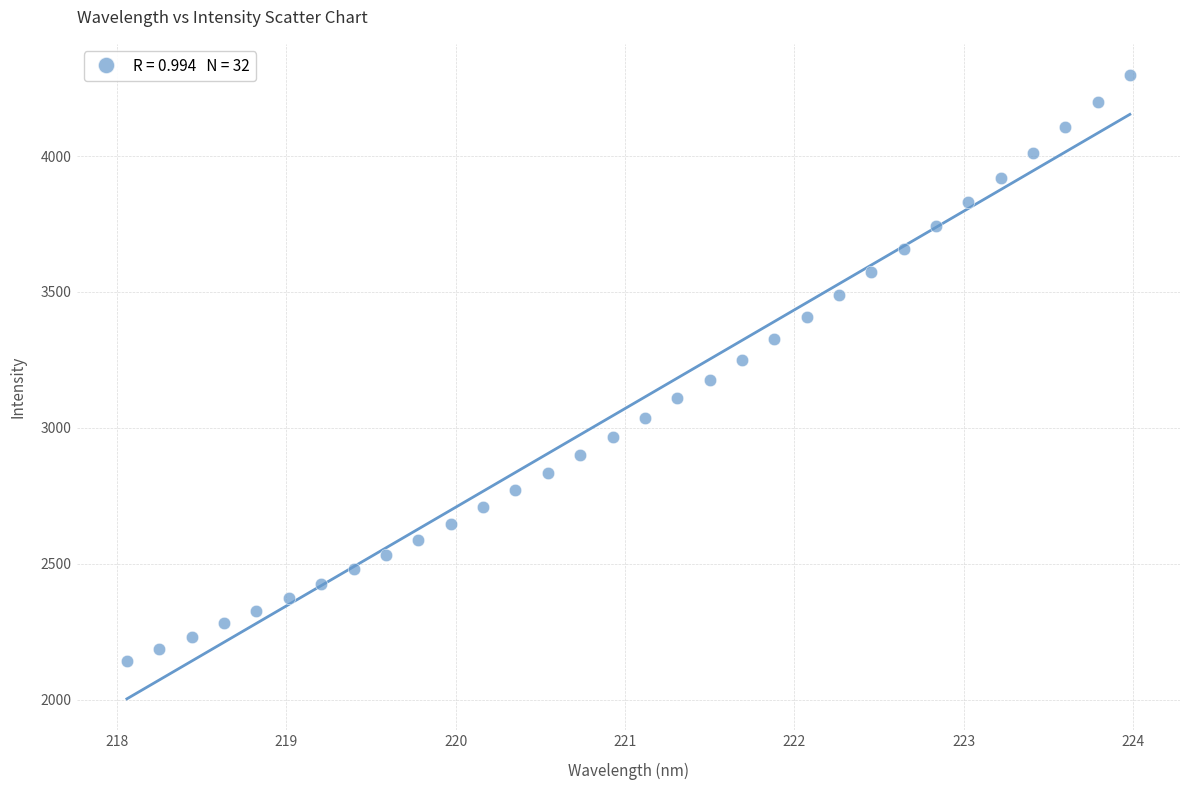

What is the range of Y values (max minus min)?

2155.3